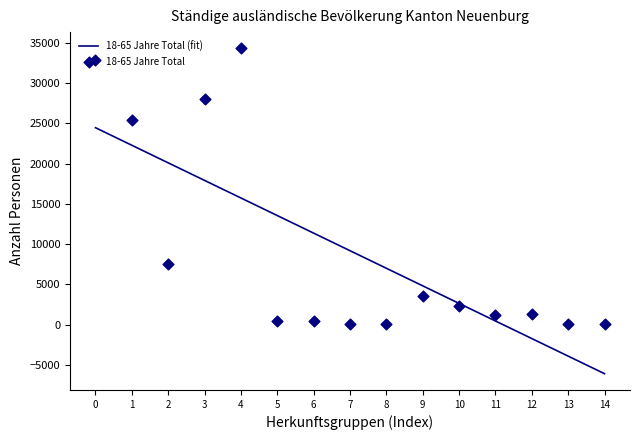

Which series has the largest total across all categories?

18-65 Jahre Total